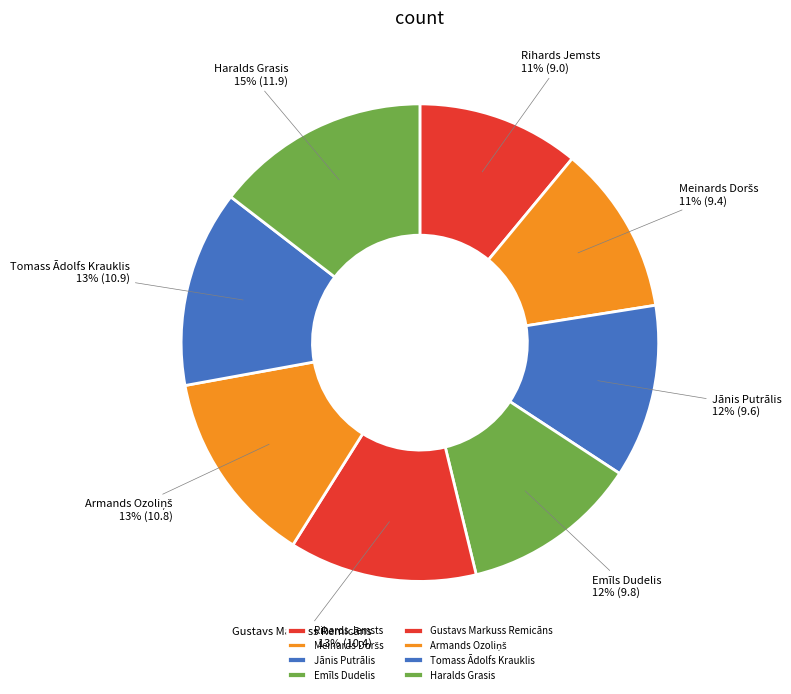

True or false: Tomass Ādolfs Krauklis accounts for 13% of the total.

True